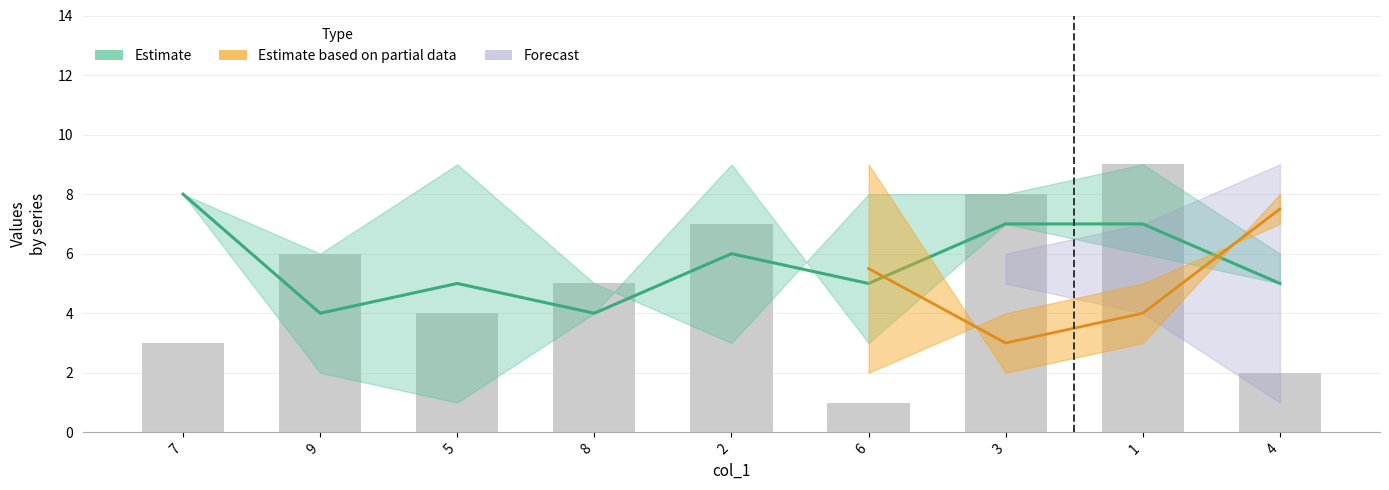

Which has a higher value, 4 or 2?

2